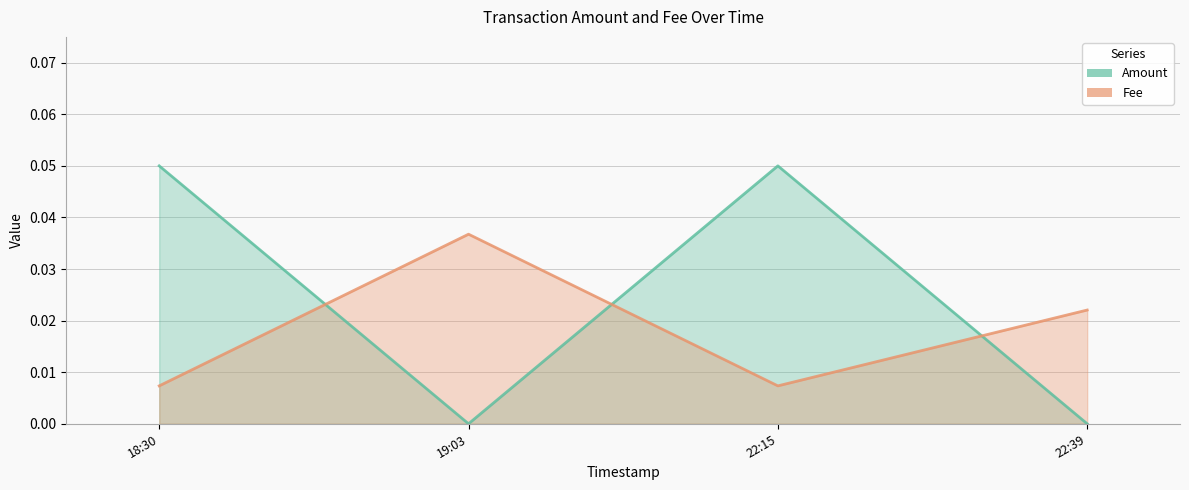

What is the label of the 3rd point from the right?

19:03